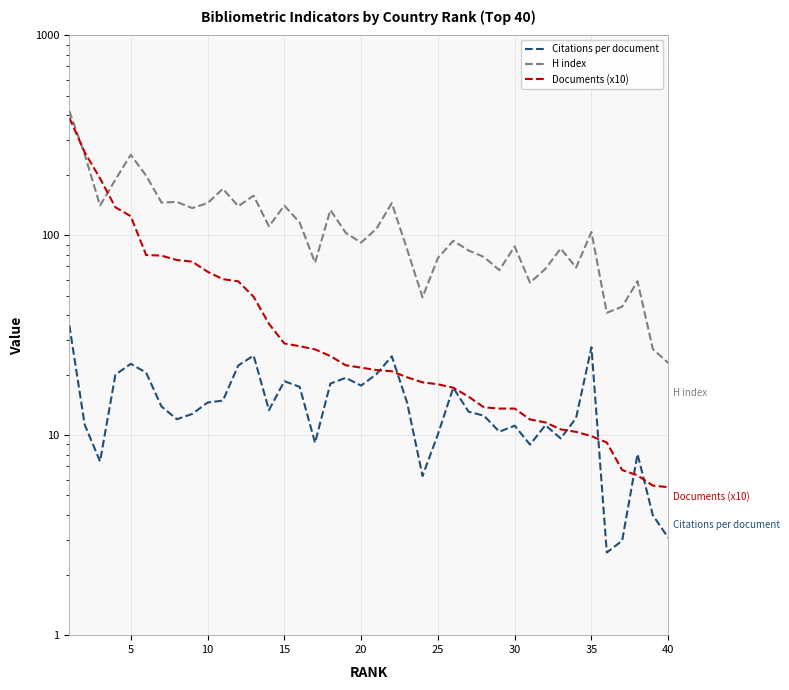

True or false: Citations per document has more than 1 interior local peaks.

True